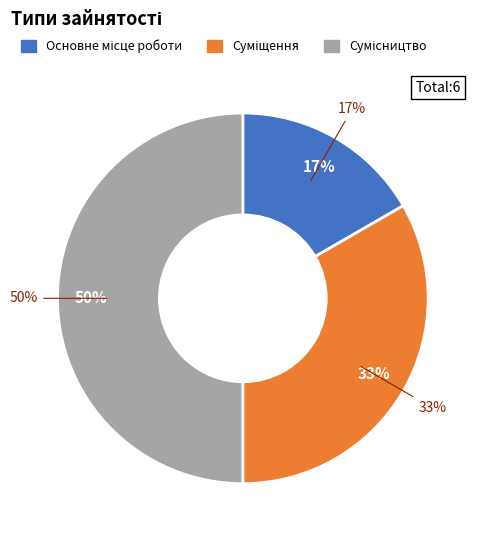

Is it true that Основне місце роботи is 17% of the pie?

True